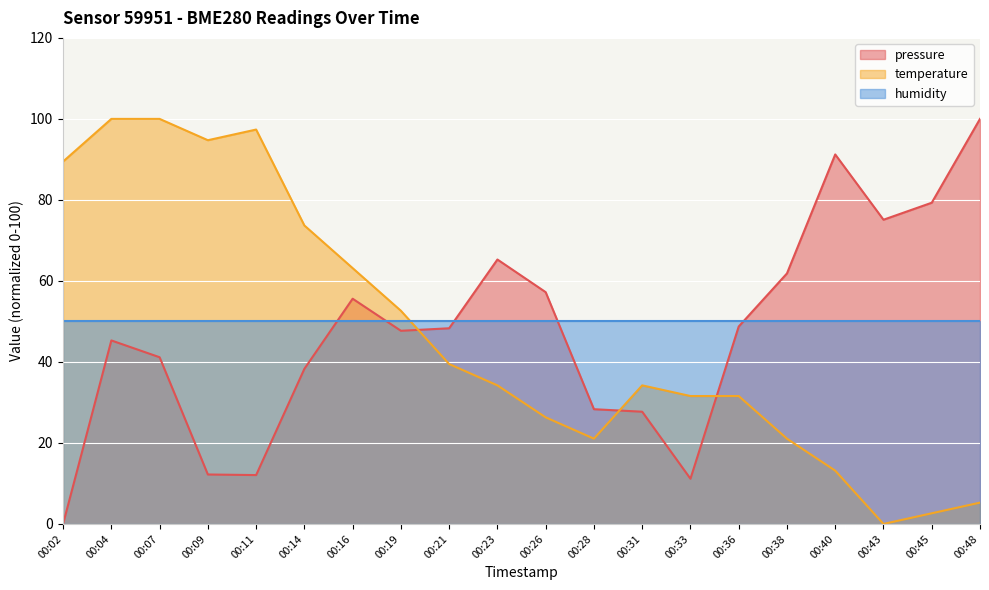

Rank the series at 00:45 from lowest to highest value.

temperature, humidity, pressure